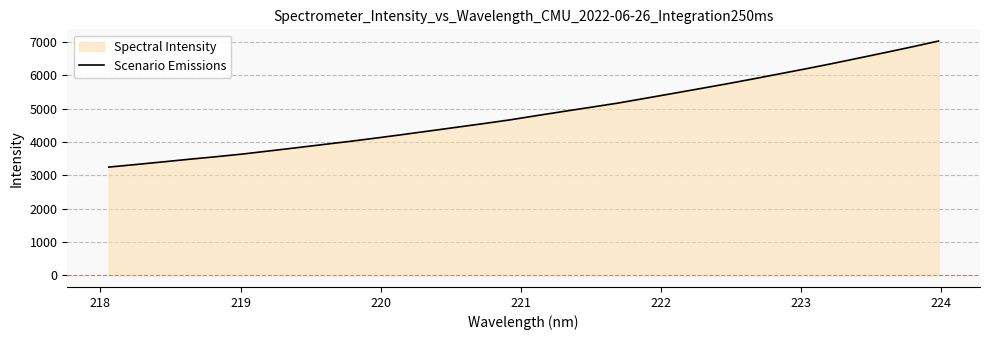

How many lines are shown in the chart?

1